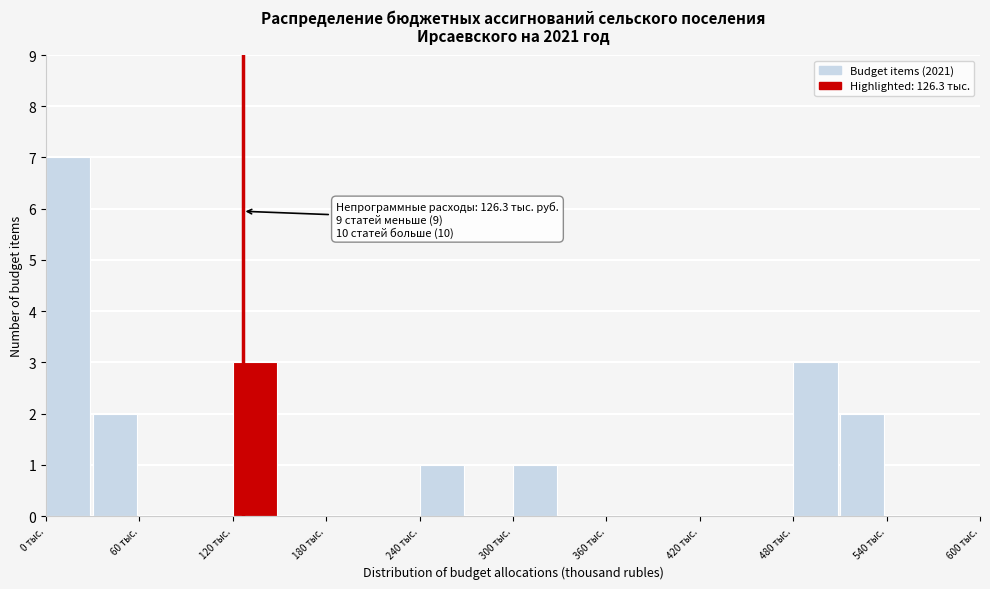

Around what value on the x-axis is the tallest bar? Give the approximate position of its centre, as read against the axis.

10